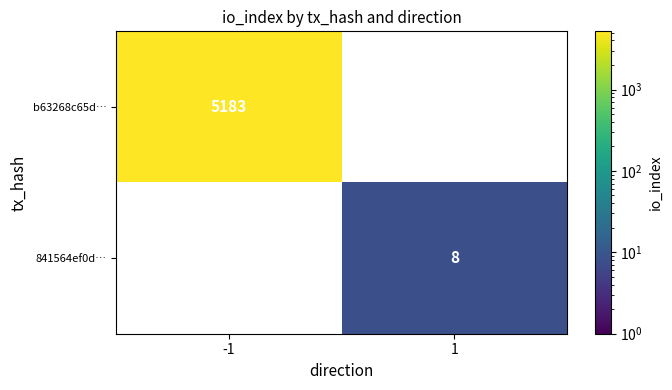

The value of b63268c65d… at -1 is 1624. True or false?

False